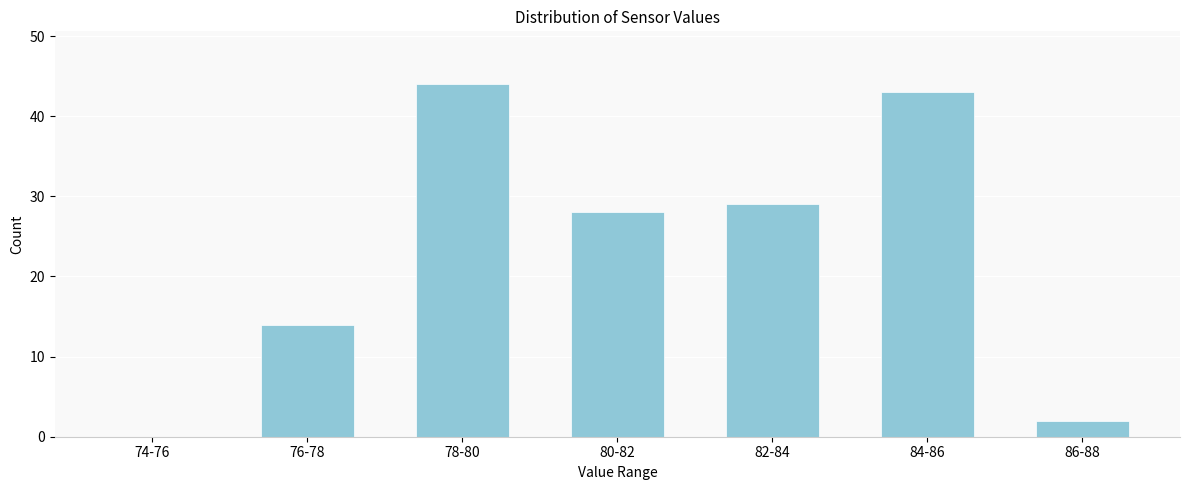

Reading right to left, extract all data points from this chart.

86-88=2	84-86=43	82-84=29	80-82=28	78-80=44	76-78=14	74-76=0